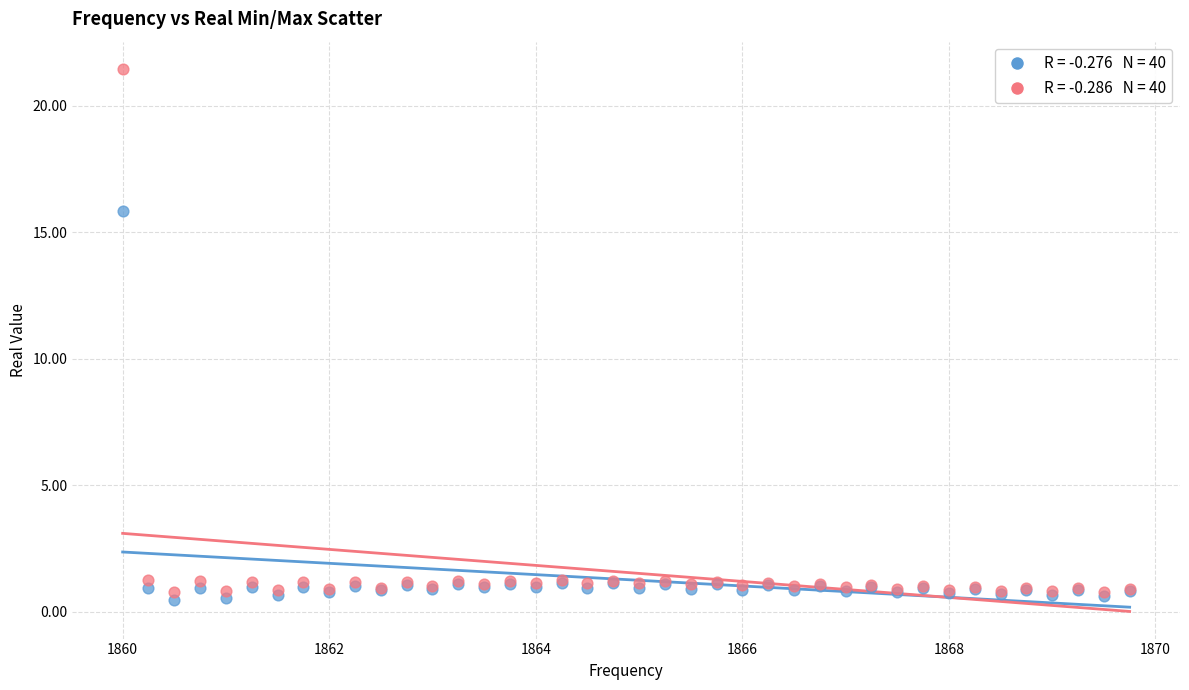

Across all series, what Y value is closest to 10?

15.8